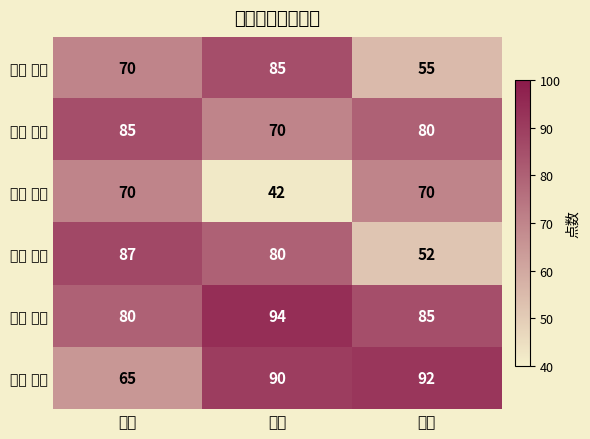

How many categories are shown in the chart?

3